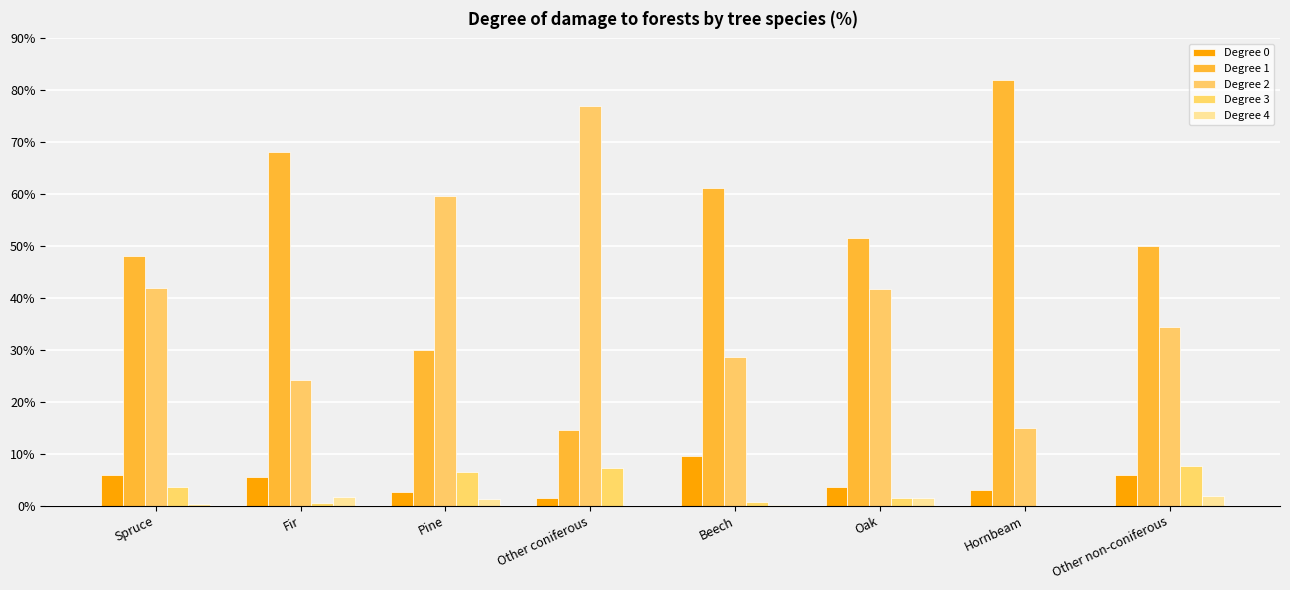

What is the difference between the Degree 2 values at Beech and Fir?

4.4